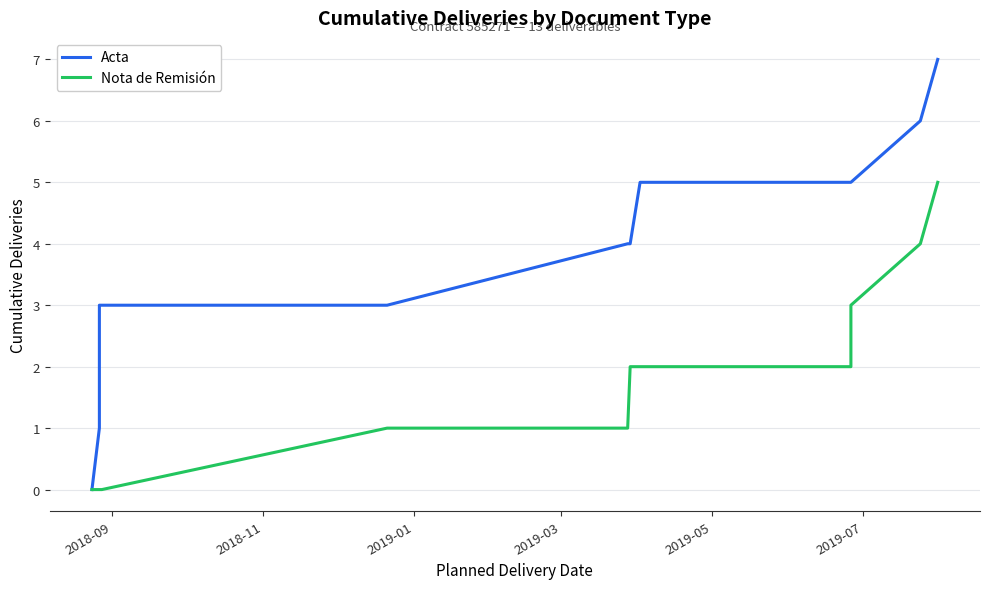

What position from the left is 2019-05?

5